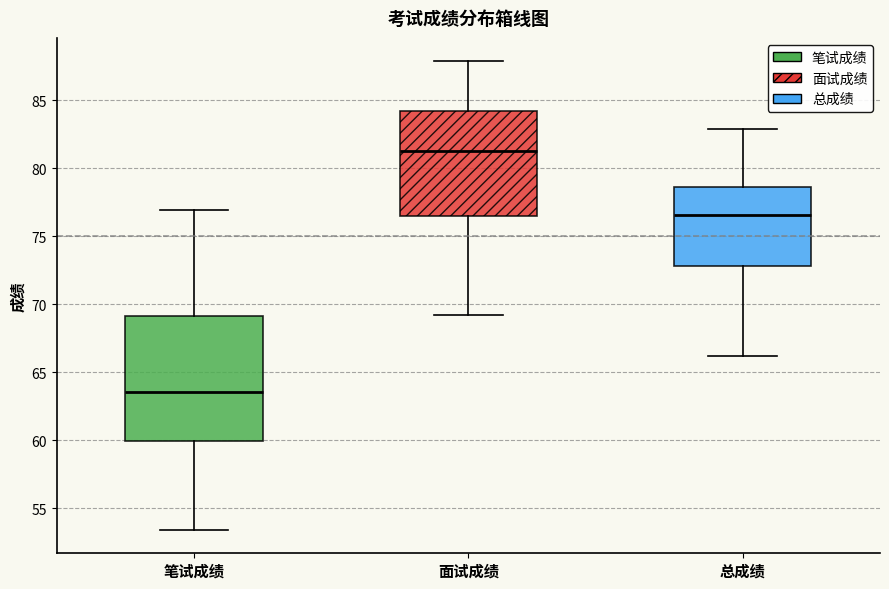

Which box has the highest median line?

面试成绩